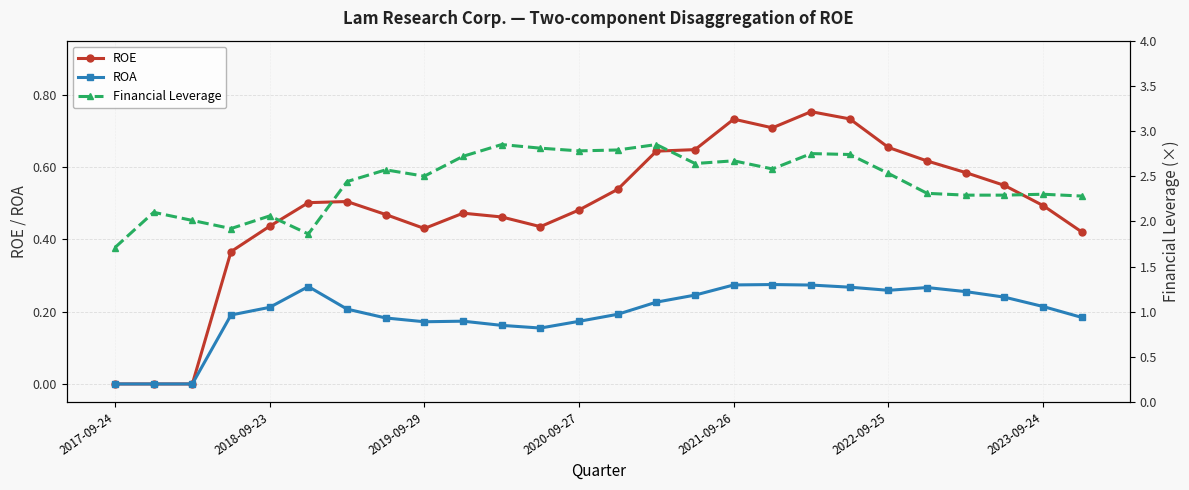

True or false: ROA has more than 0 interior local peaks.

True